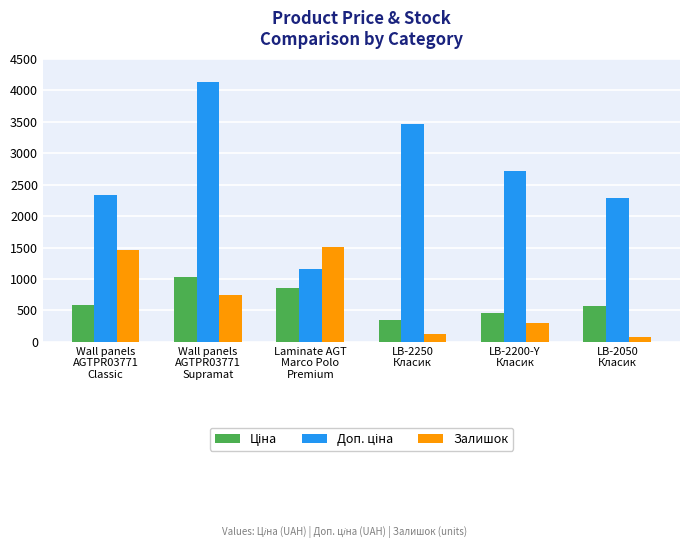

What is the maximum value shown in the chart?

4136.6